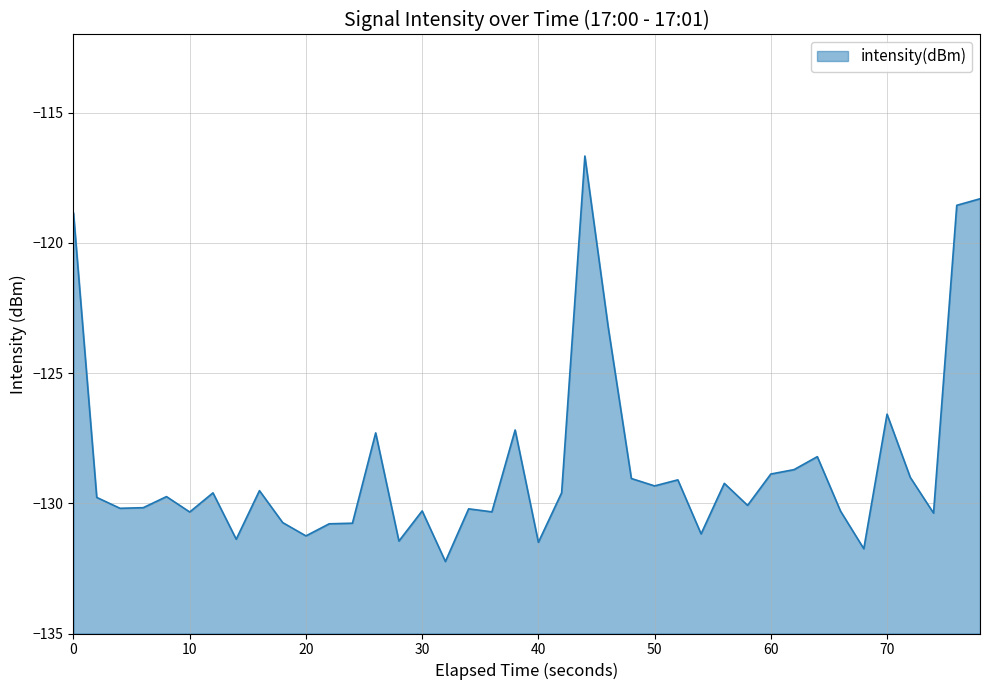

Reading left to right, extract all data points from this chart.

-118.9	-129.8	-130.2	-130.2	-129.7	-130.3	-129.6	-131.4	-129.5	-130.7	-131.3	-130.8	-130.8	-127.3	-131.5	-130.3	-132.2	-130.2	-130.3	-127.2	-131.5	-129.6	-116.7	-123.2	-129.0	-129.3	-129.1	-131.2	-129.2	-130.1	-128.9	-128.7	-128.2	-130.3	-131.7	-126.6	-129.0	-130.4	-118.6	-118.3